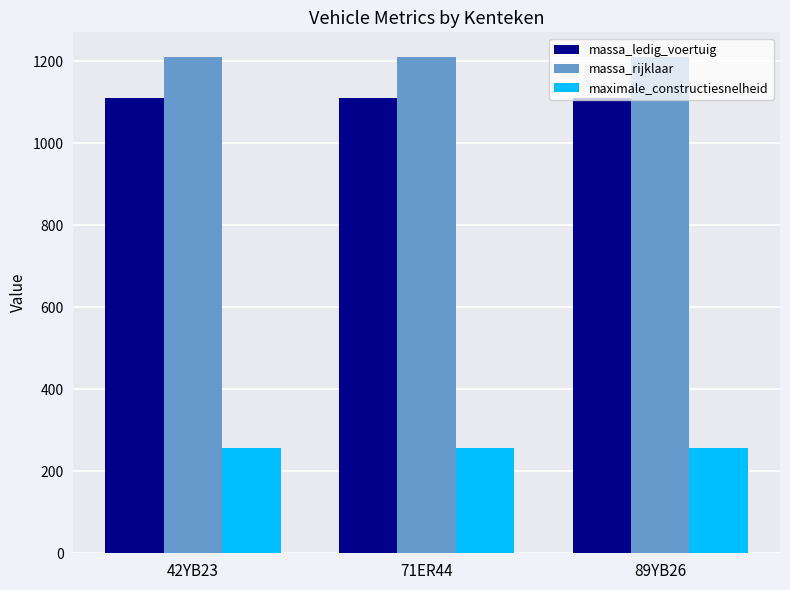

What is the label of the 1st bar from the right?

89YB26